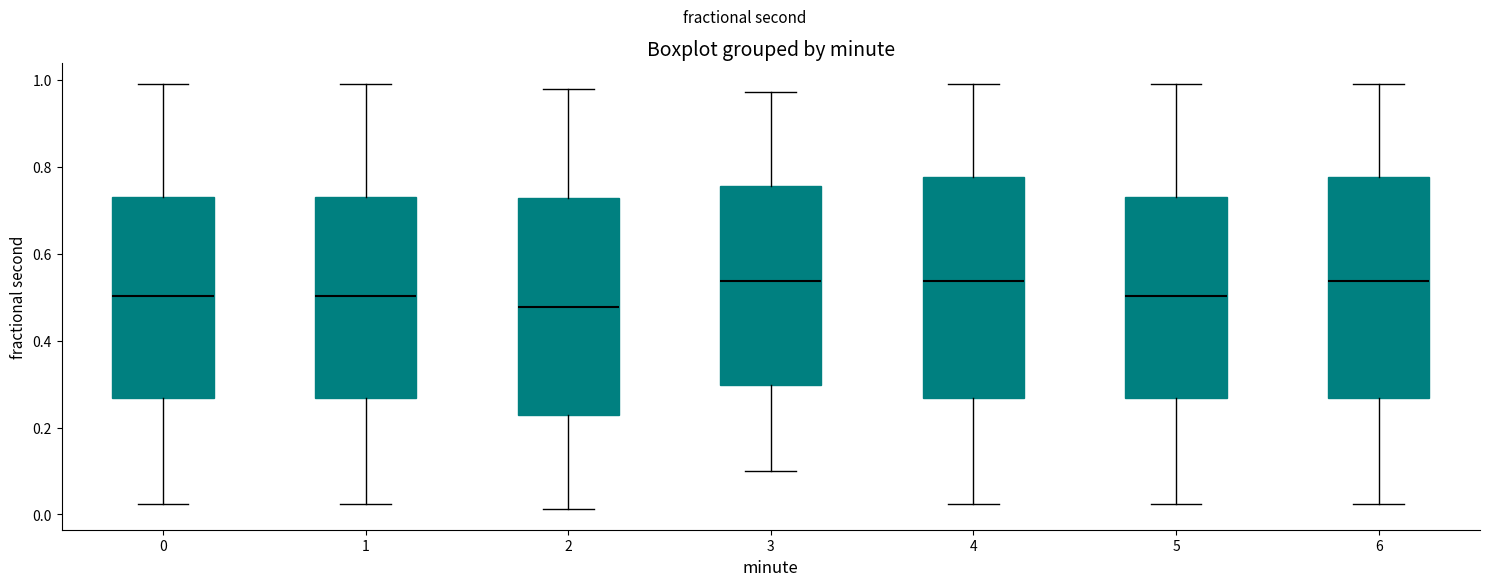

Reading left to right, read every box against the y-axis: the position of its median line, the range the box covers, and the ends of its whiskers. The values are not printed on the chart, so give them approximately, as read against the axis.

0: median 0.50, box 0.26 to 0.74, whiskers 0.02 to 1.00
1: median 0.50, box 0.26 to 0.74, whiskers 0.02 to 1.00
2: median 0.48, box 0.22 to 0.72, whiskers 0.02 to 0.98
3: median 0.54, box 0.30 to 0.76, whiskers 0.10 to 0.98
4: median 0.54, box 0.26 to 0.78, whiskers 0.02 to 1.00
5: median 0.50, box 0.26 to 0.74, whiskers 0.02 to 1.00
6: median 0.54, box 0.26 to 0.78, whiskers 0.02 to 1.00